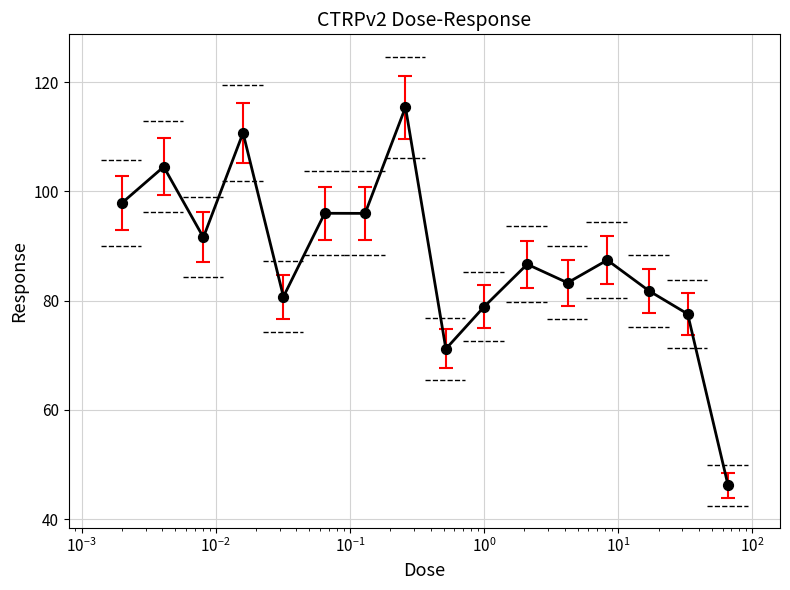

What is the maximum value shown in the chart?

115.4